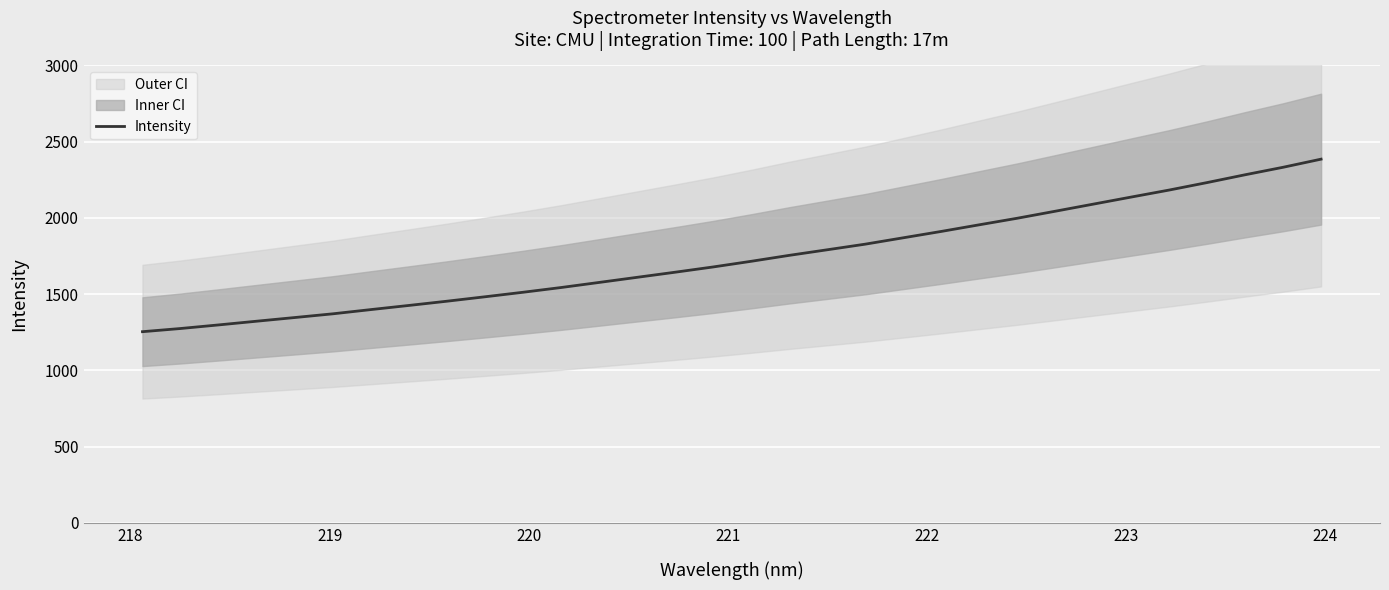

What is the minimum value for Intensity?

1253.5